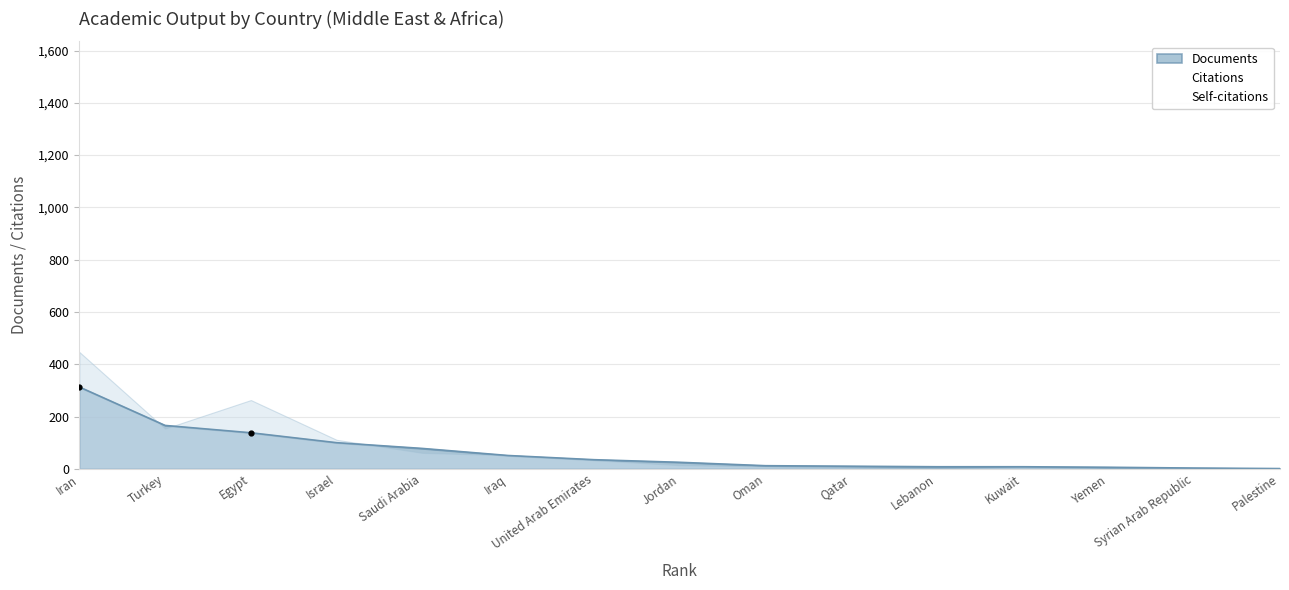

At which category is the sum across all series the highest?

1